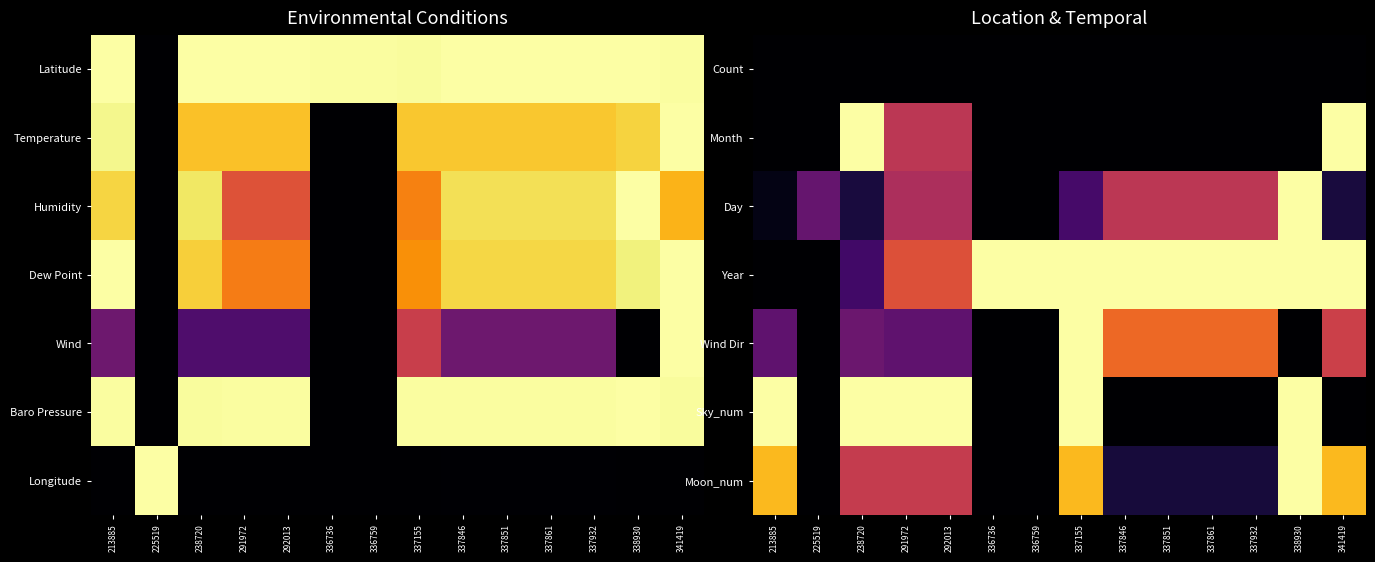

How many values in the Sky_num series exceed 0?

6